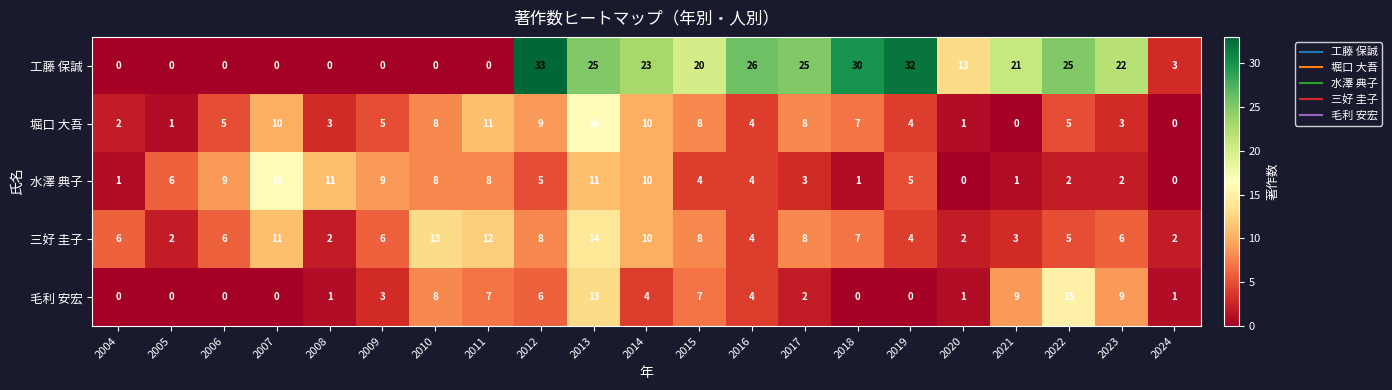

Where does the 水澤 典子 series first go above 5?

2005